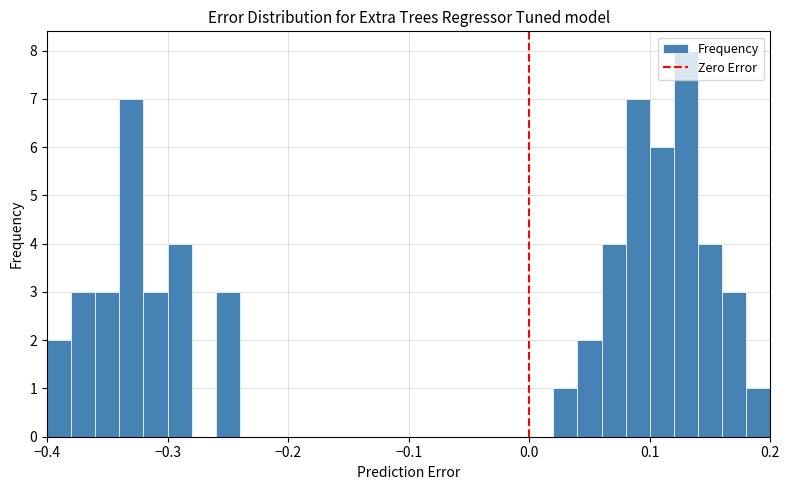

Around what value on the x-axis is the tallest bar? Give the approximate position of its centre, as read against the axis.

0.13